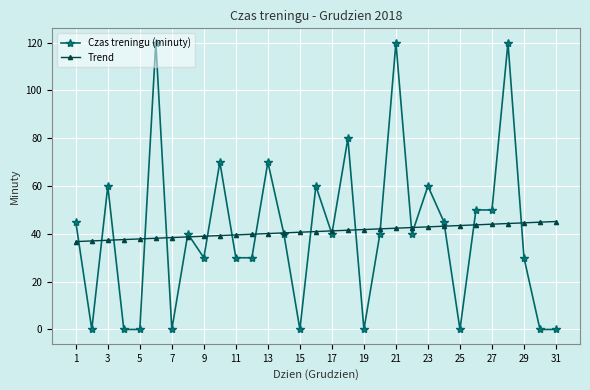

True or false: Czas treningu (minuty) has more than 0 points higher than both neighbors.

True